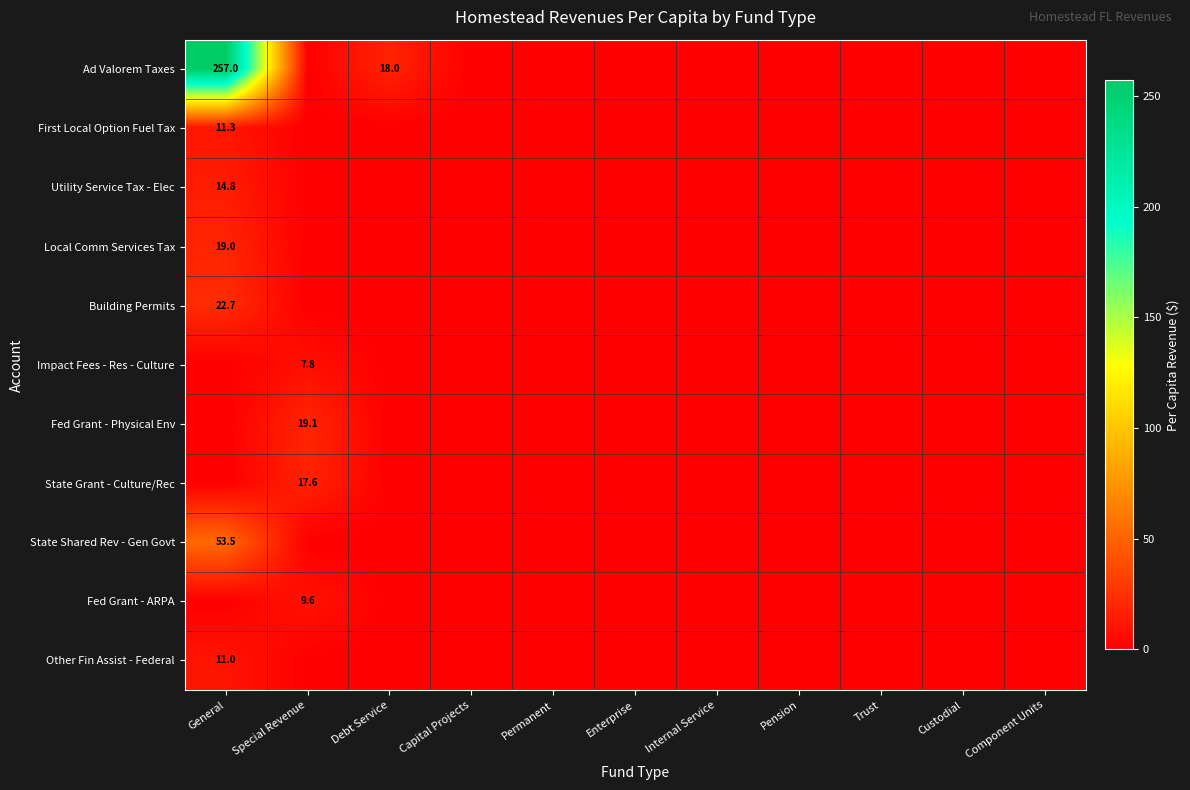

The Other Fin Assist - Federal series shows 2.2 at General. True or false?

False